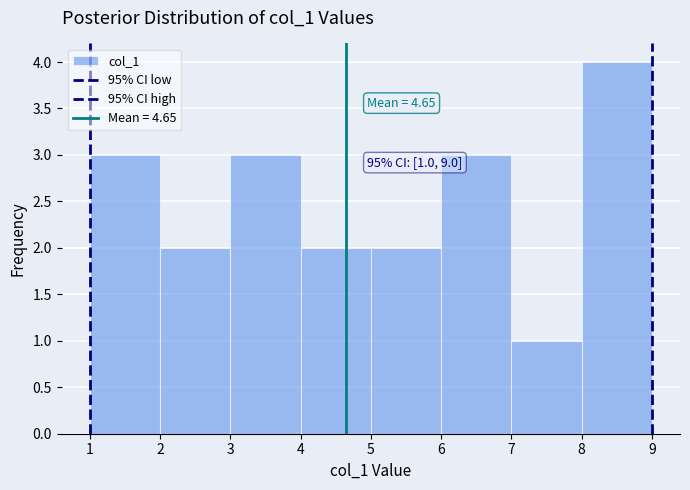

Which range on the x-axis has the tallest bar?

8 to 9